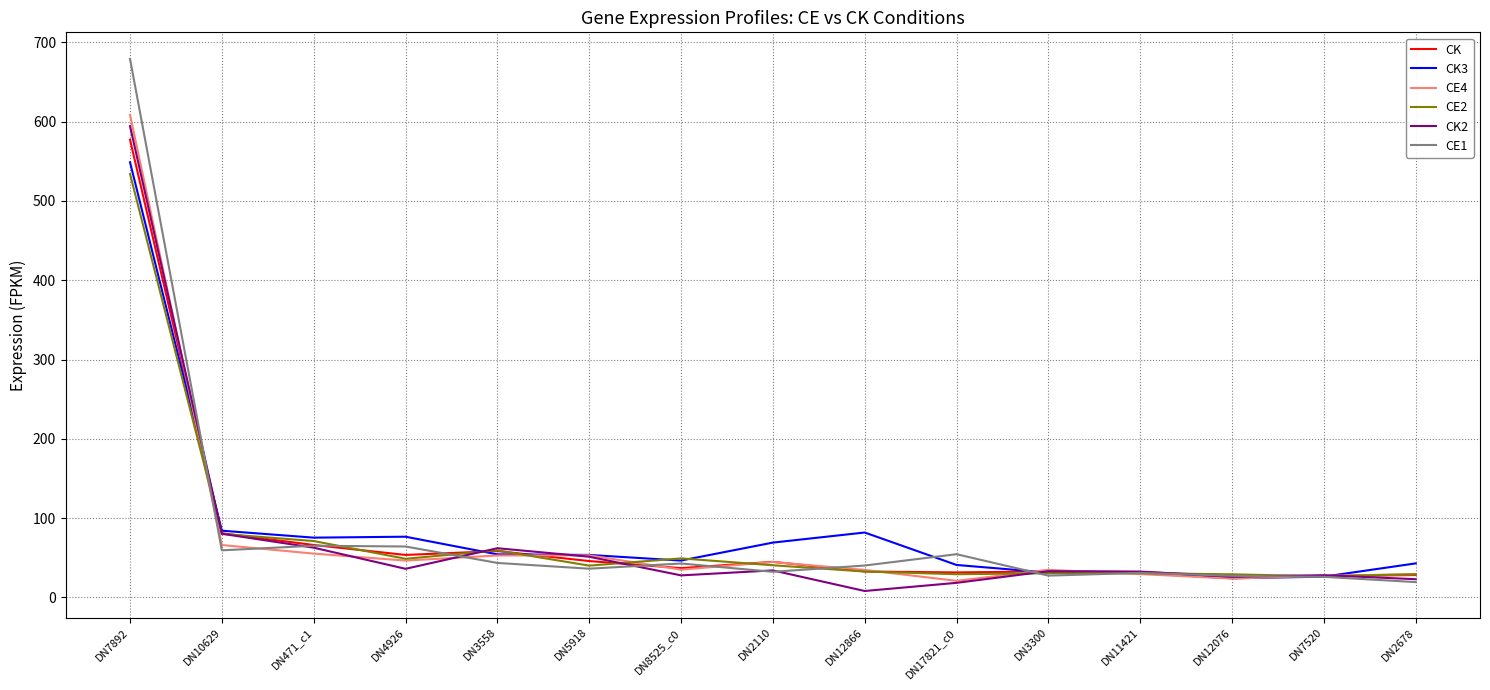

True or false: CK has more than 0 points higher than both neighbors.

True